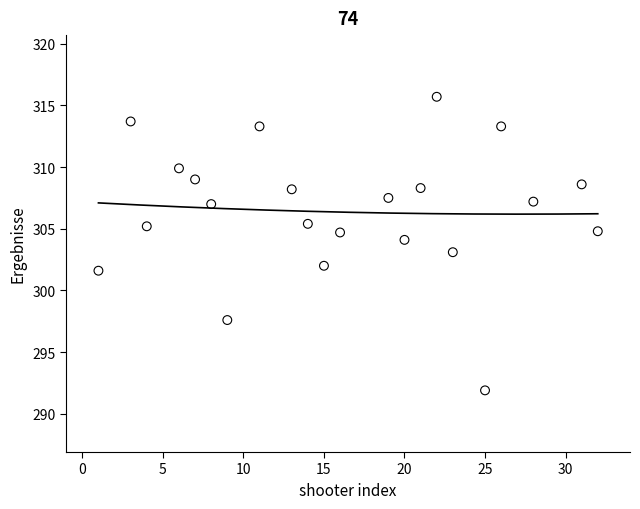

What is the range of X values (max minus min)?

31.0